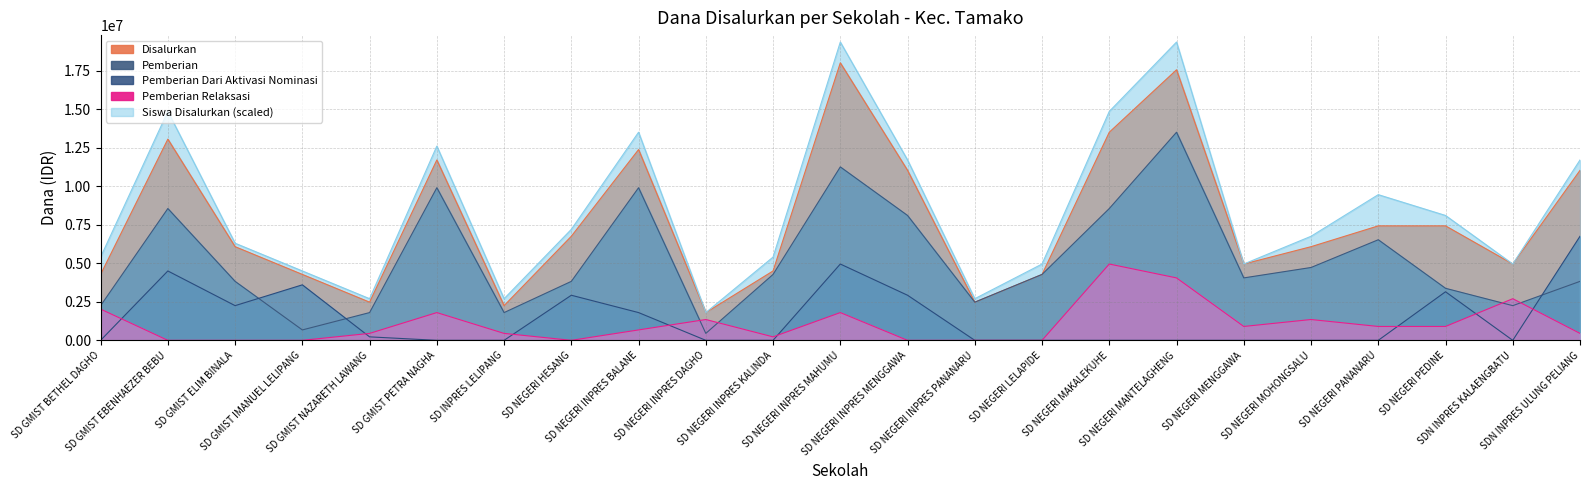

How many data points in Pemberian Dari Aktivasi Nominasi are above 0?

10